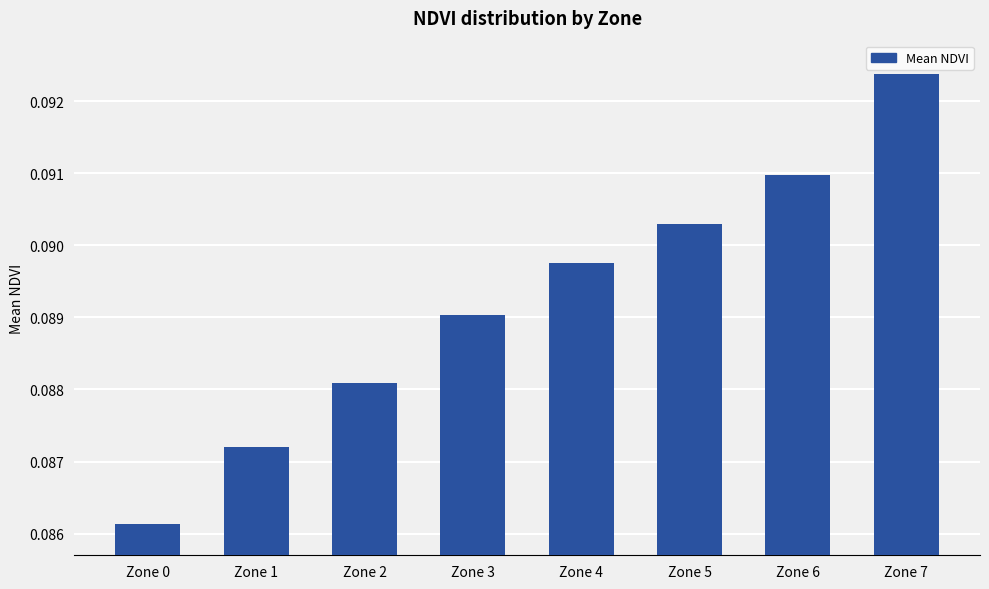

How many values are between 0 and 1?

8